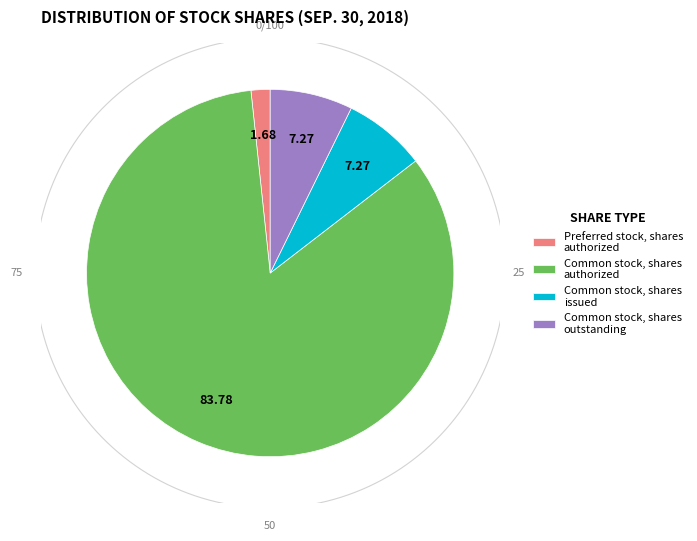

Is Common stock, shares authorized the majority of the pie?

Yes